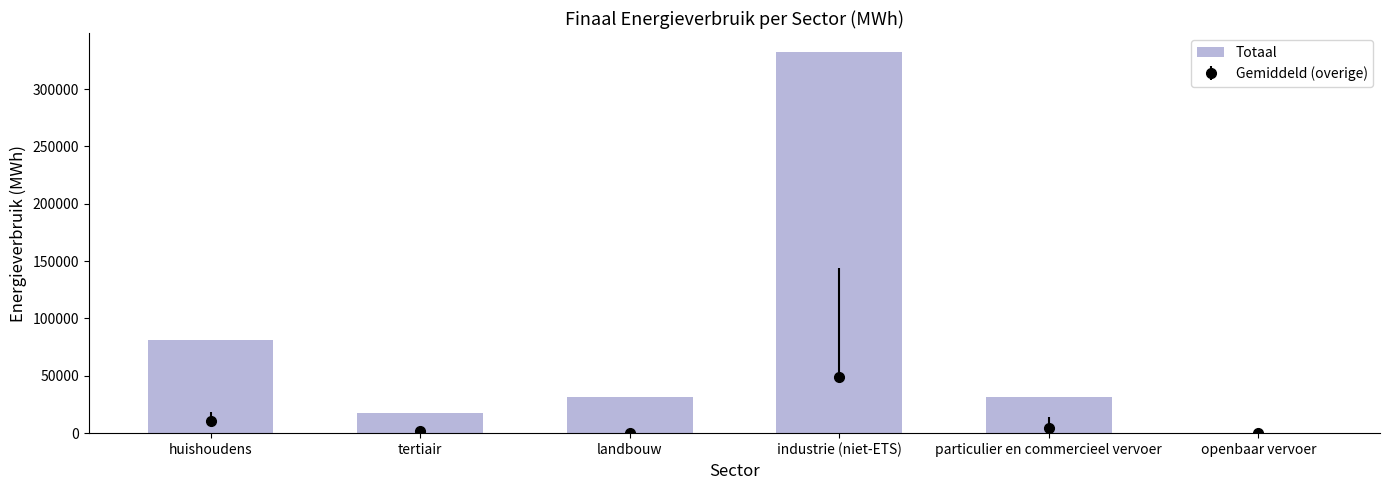

What is the value of the 3rd bar from the left?

31594.7